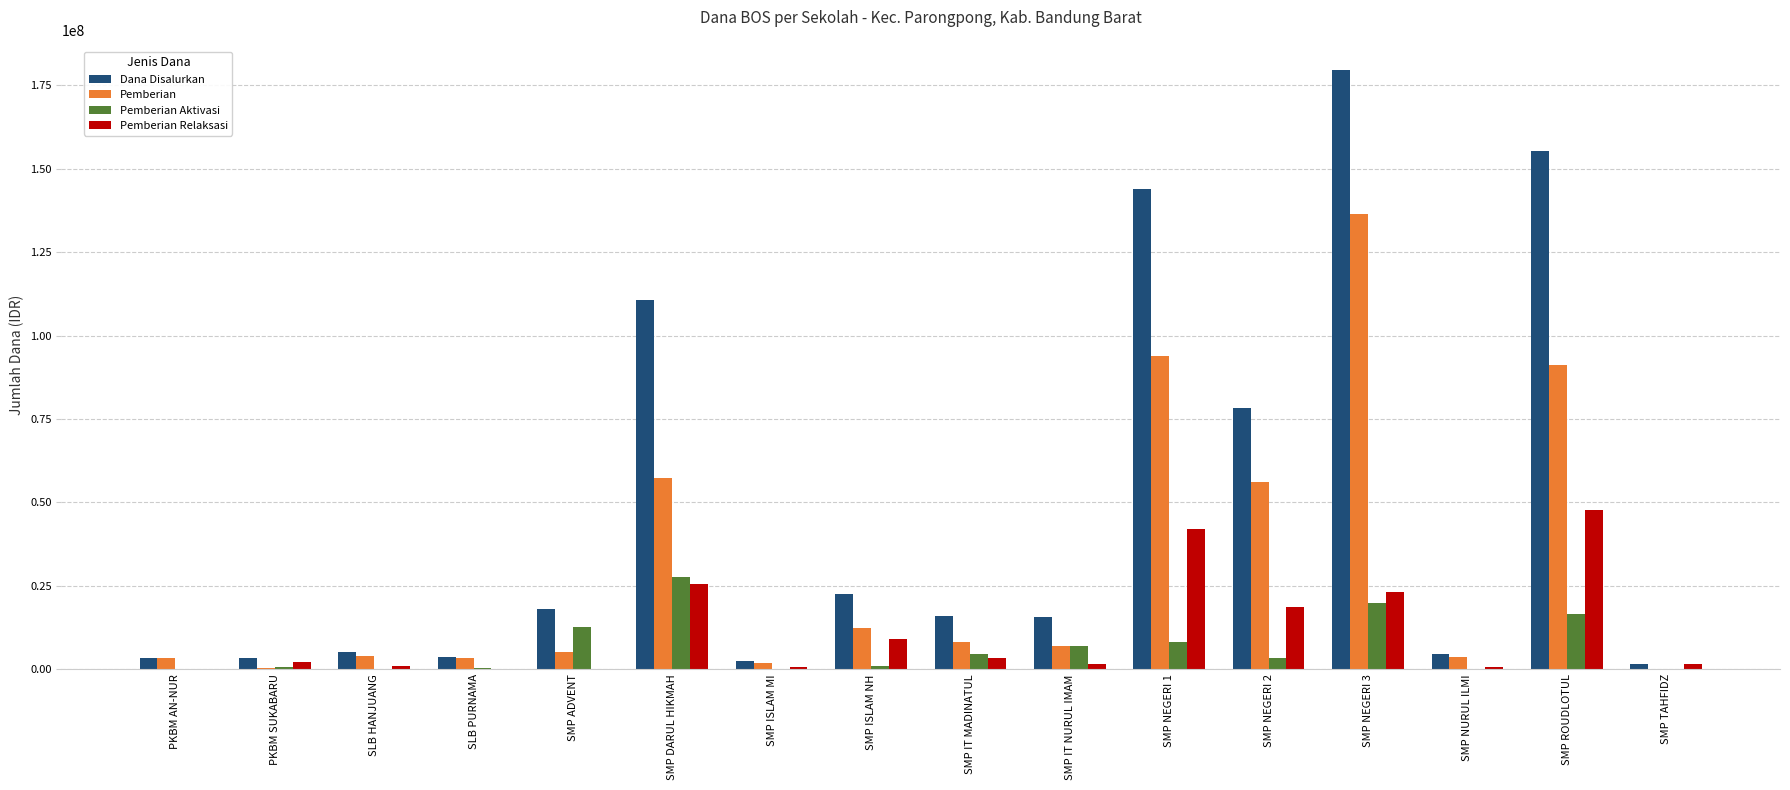

What is the sum of all Pemberian Relaksasi values?

177375000